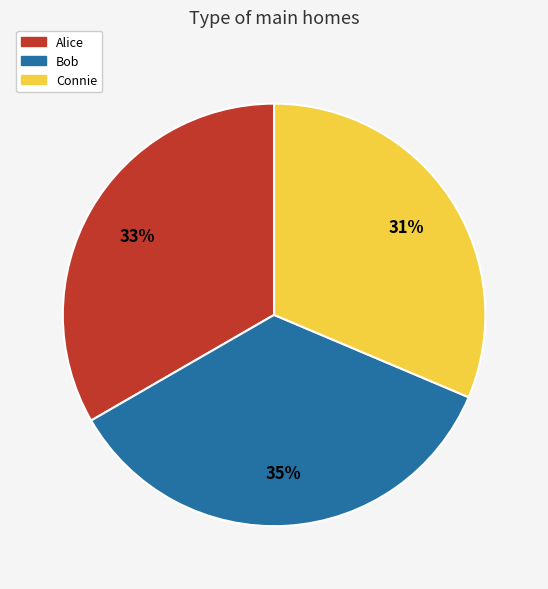

Does Bob account for over 50% of the chart?

No